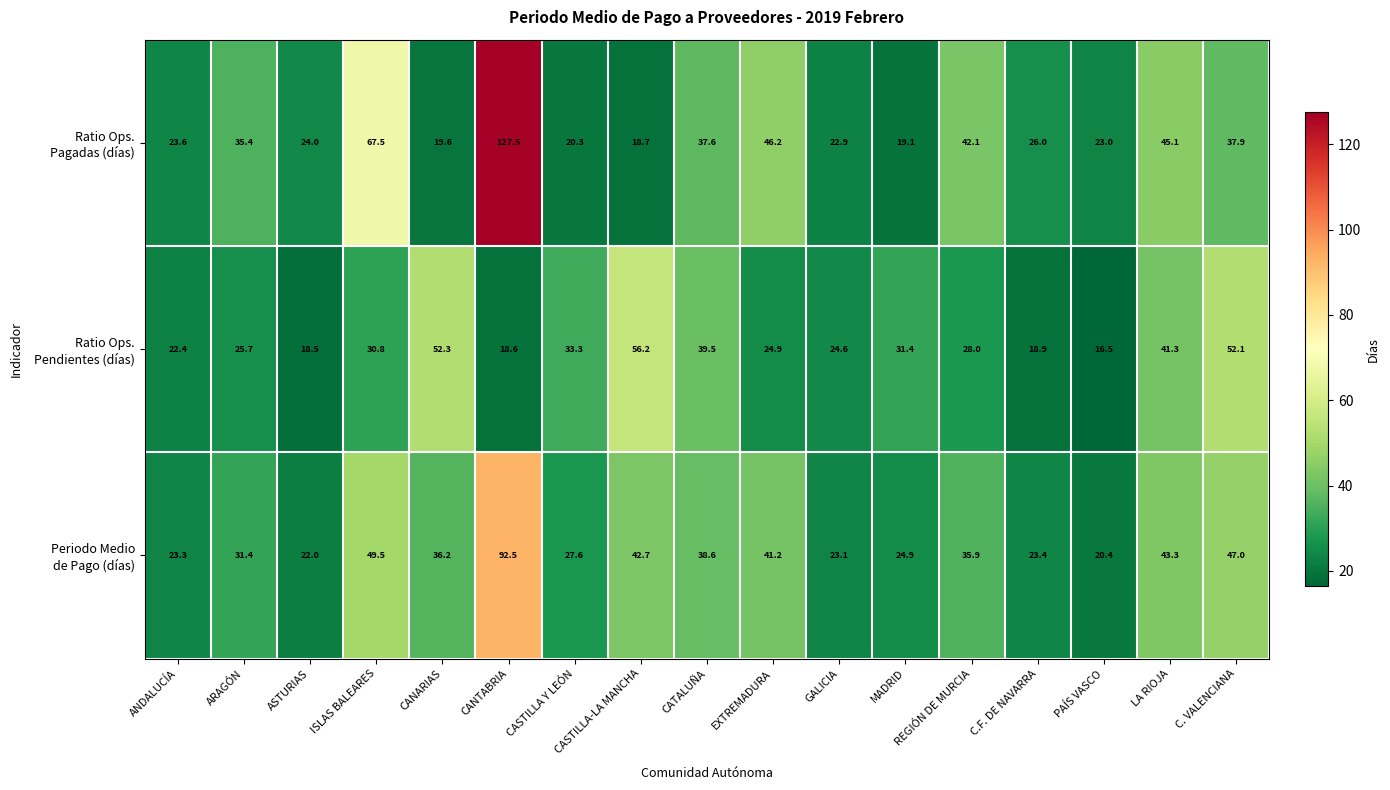

Which category has the highest value across all series?

CANTABRIA